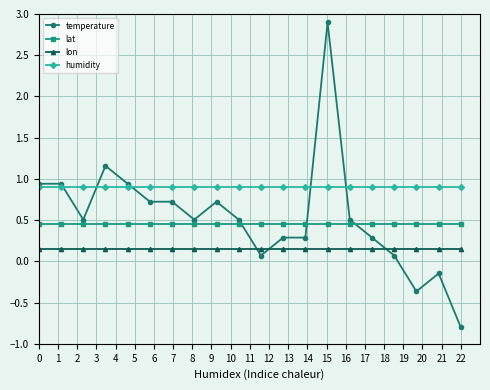

Which series has the largest total across all categories?

humidity